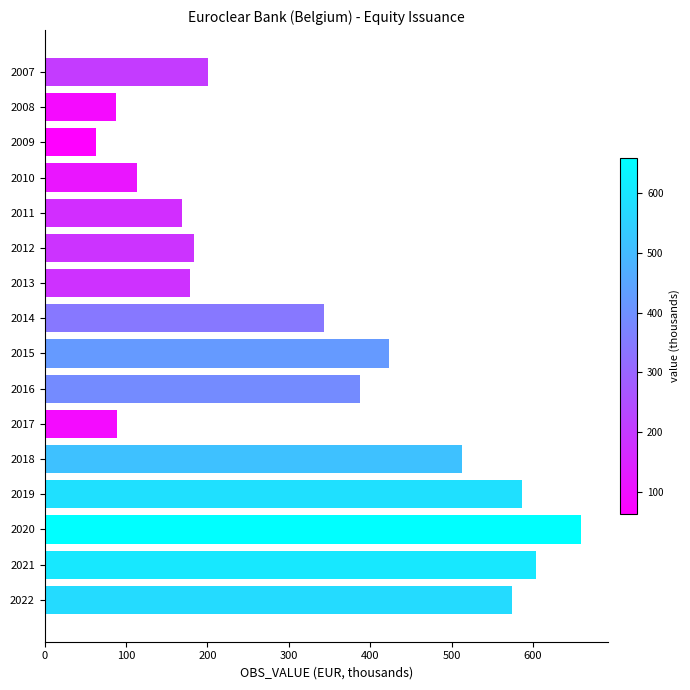

What is the difference between the maximum and minimum values?

595.7